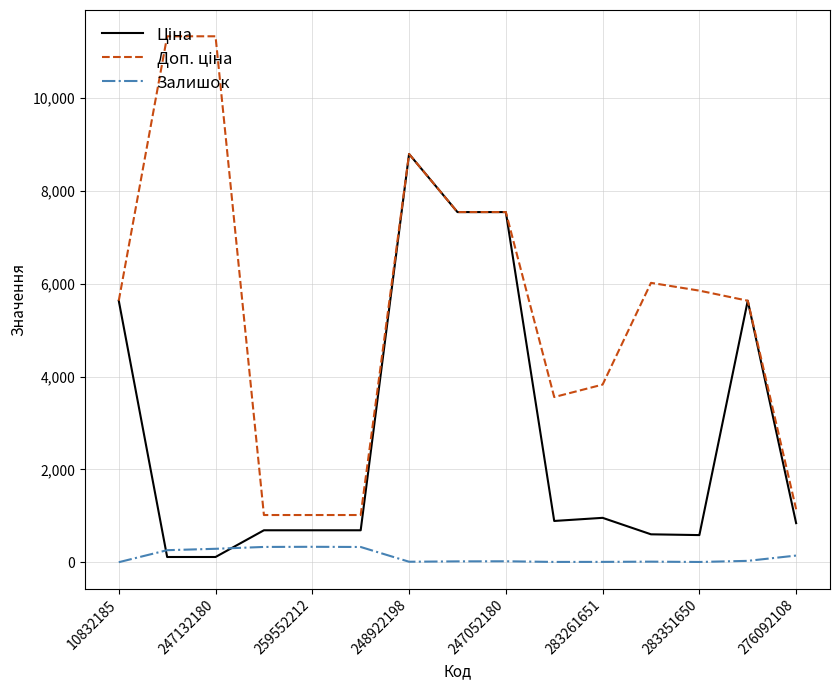

What is the greatest value displayed?

11334.0